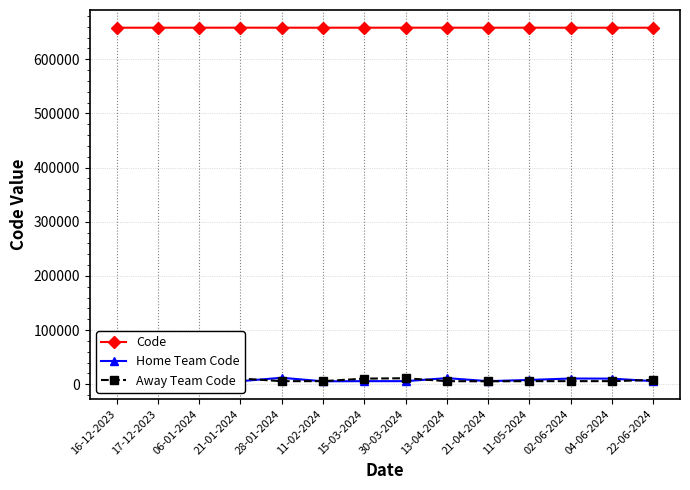

At which label does Code reach its minimum?

16-12-2023